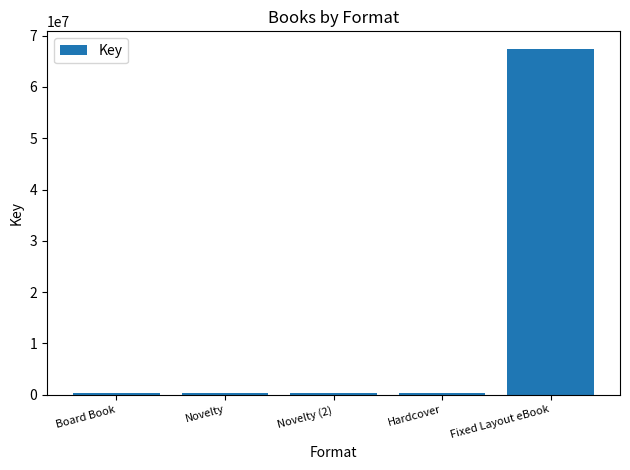

What is the maximum value shown in the chart?

67472309